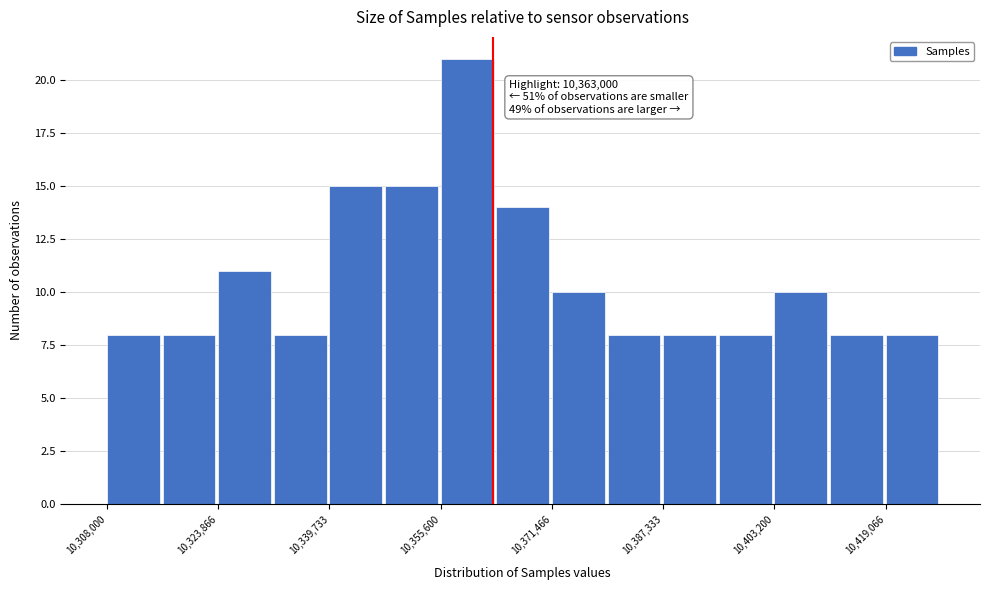

Around what value on the x-axis is the tallest bar? Give the approximate position of its centre, as read against the axis.

10360000